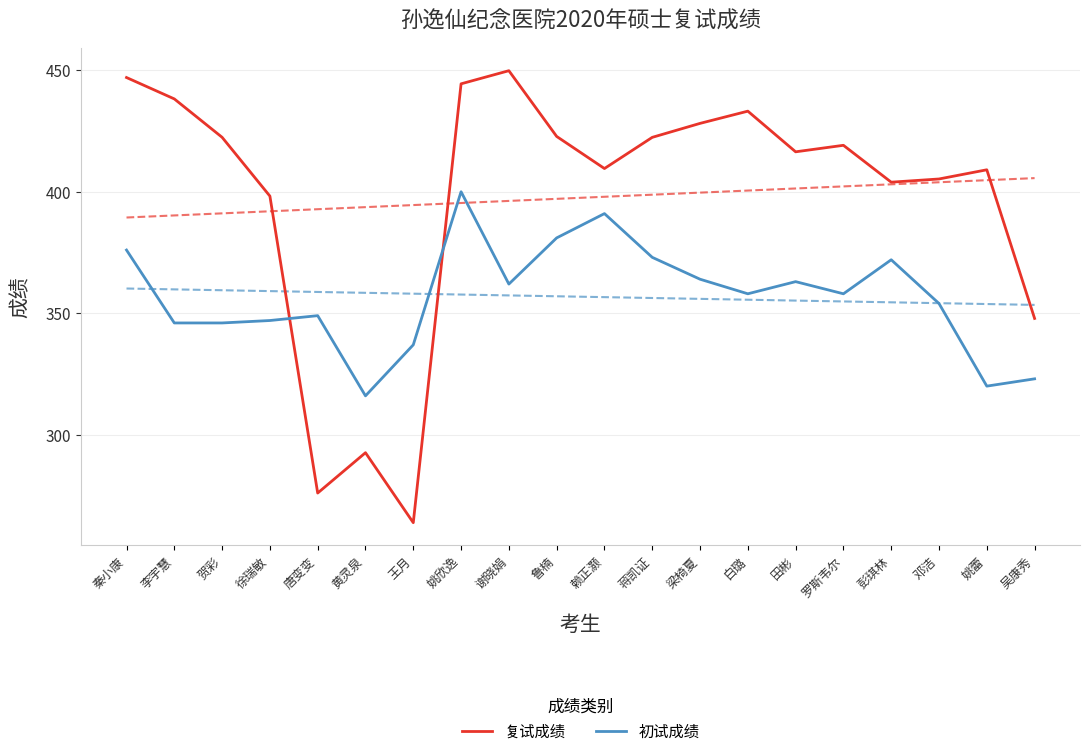

What value does the 初试成绩 series have at 吴康秀?

323.0